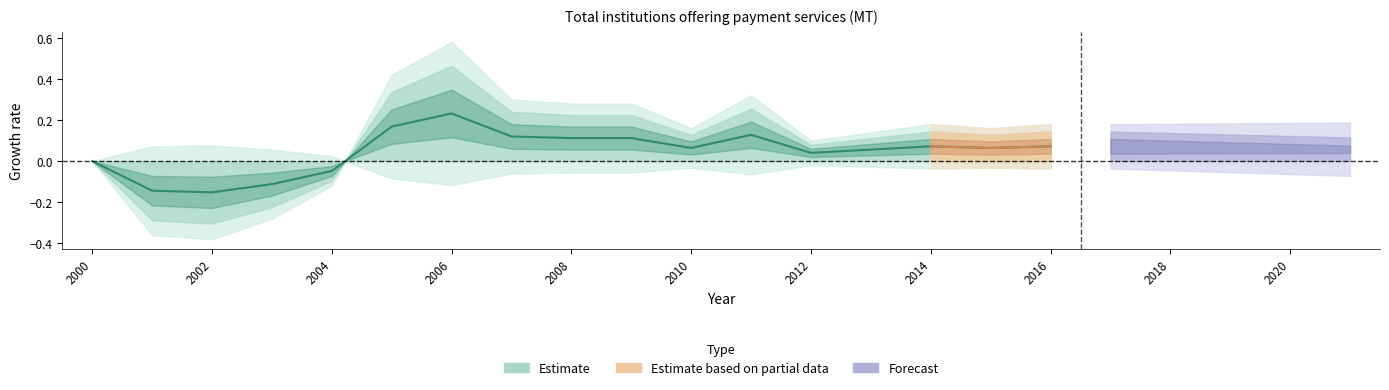

The chart shows a value of 0.1 at 2008. True or false?

True